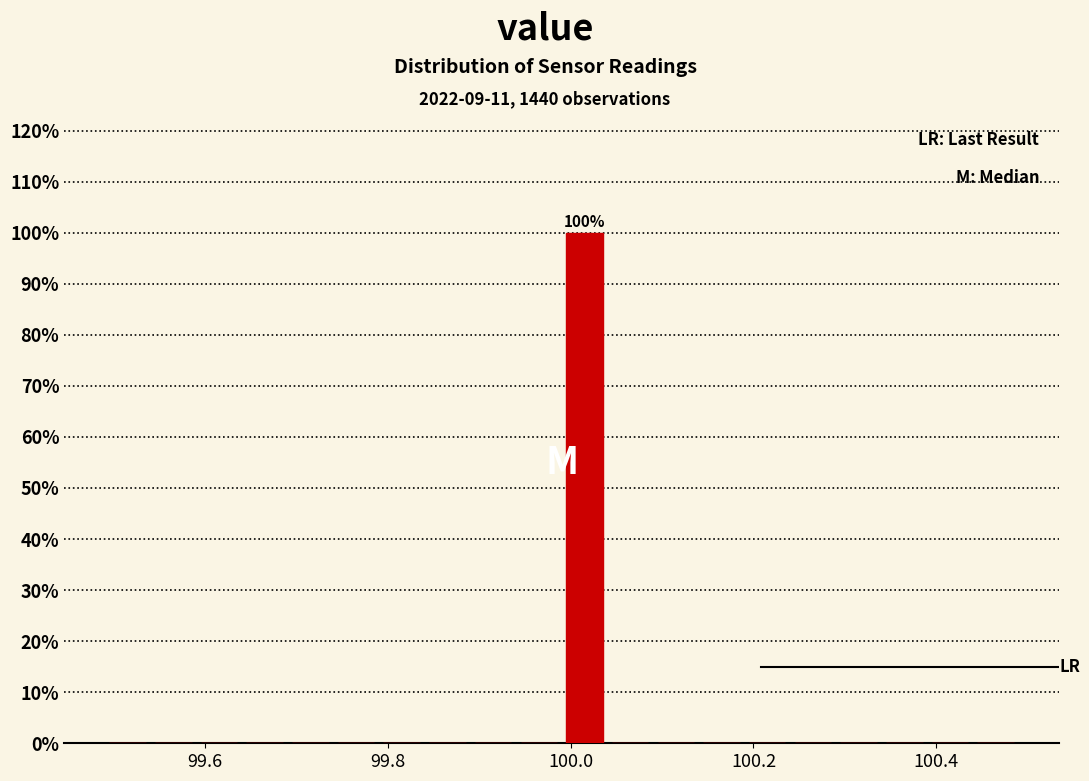

Read against the x-axis, roughly where is the centre of the tallest bar?

100.02